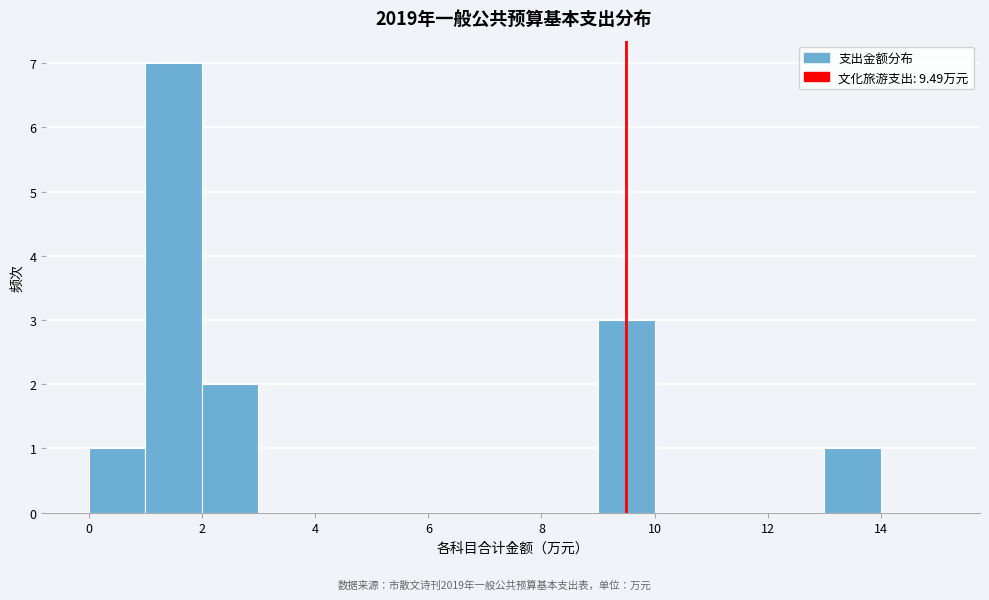

How tall is the bar that spans 9 to 10 on the x-axis? The values are not printed on the chart, so give them approximately, as read against the axis.

3